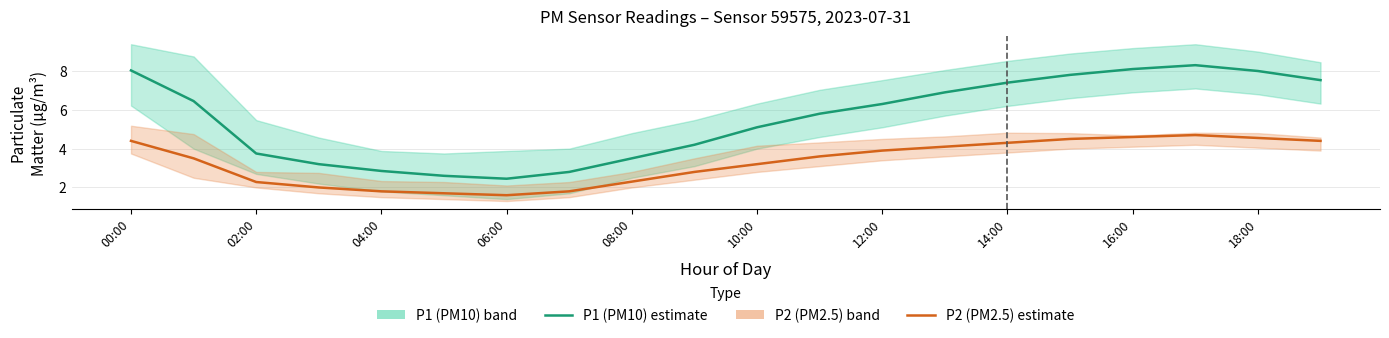

What is the lowest value of the P1 (PM10) series?

2.5